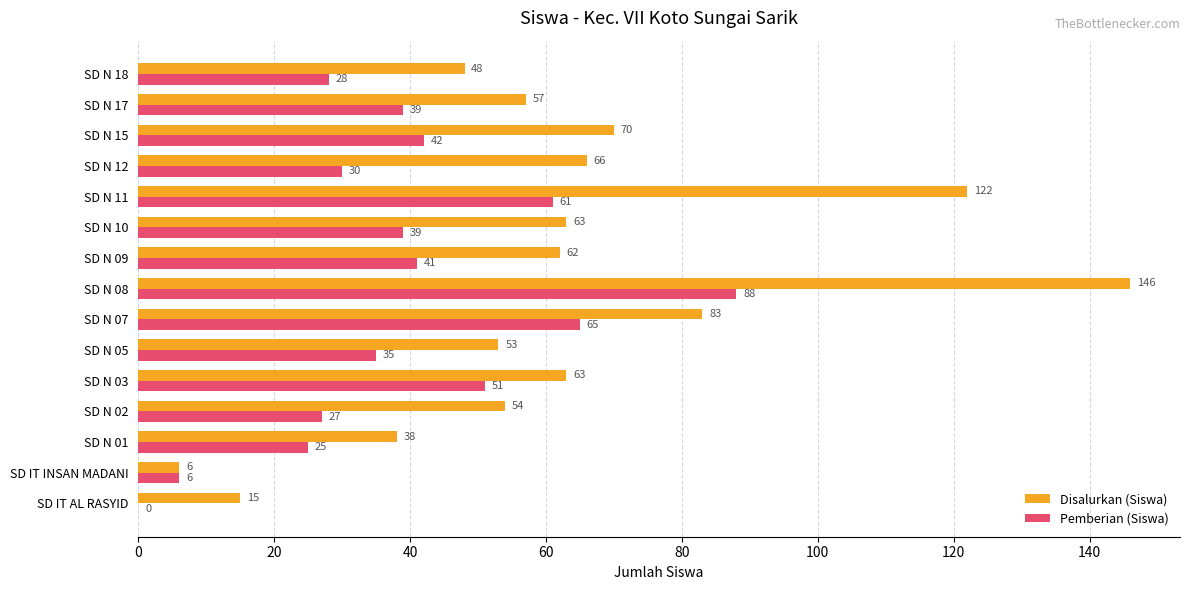

Count the number of data series in this chart.

2